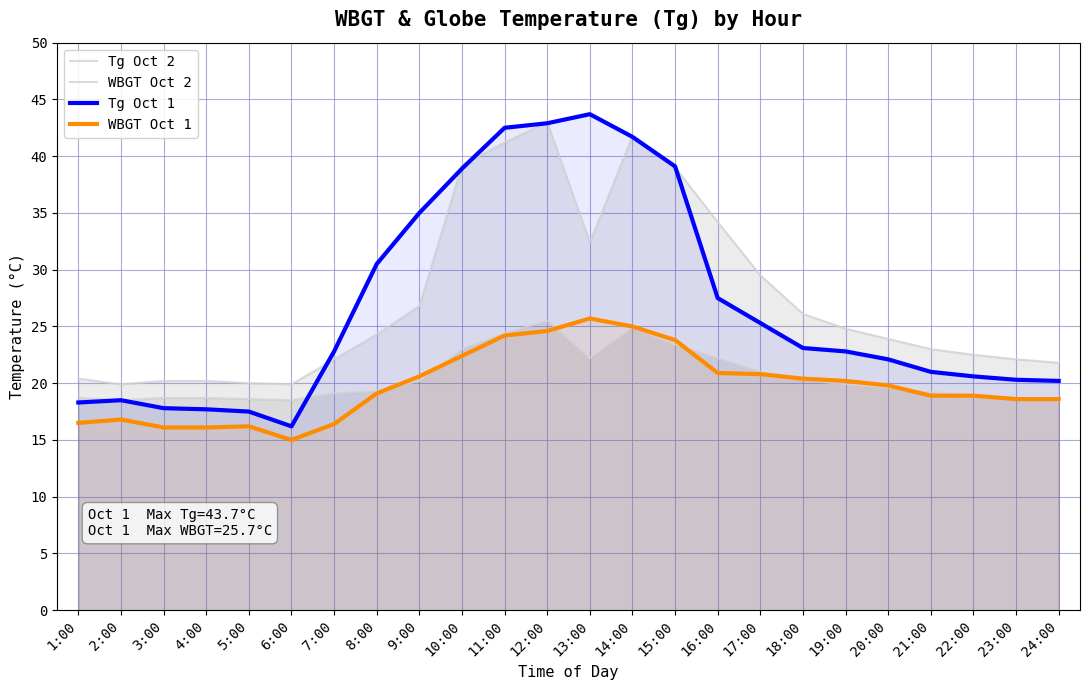

Is it true that WBGT Oct 2 equals 16.2 at 11:00?

False